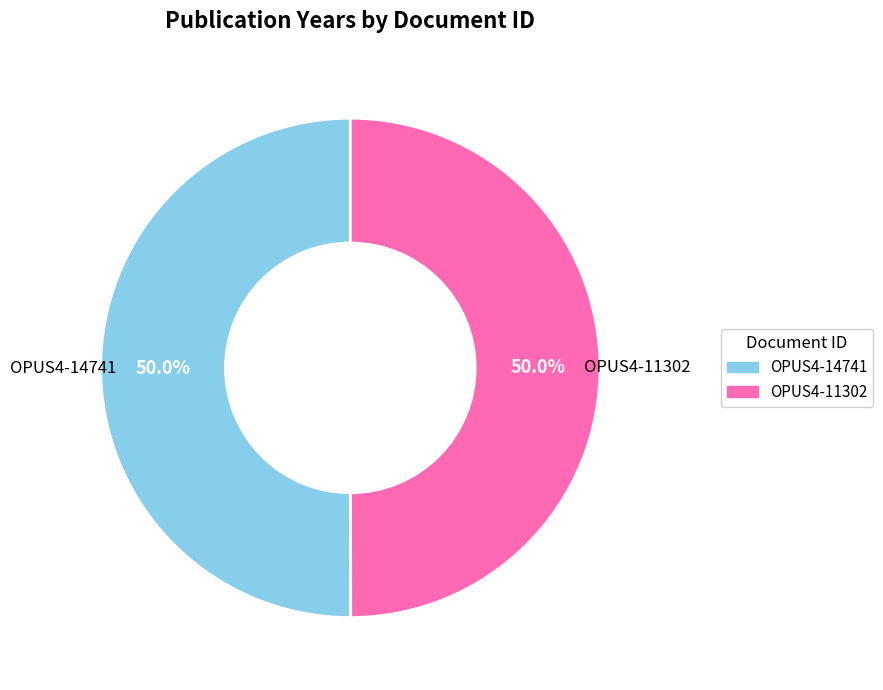

To the nearest percent, what percentage of the pie is OPUS4-11302?

50%